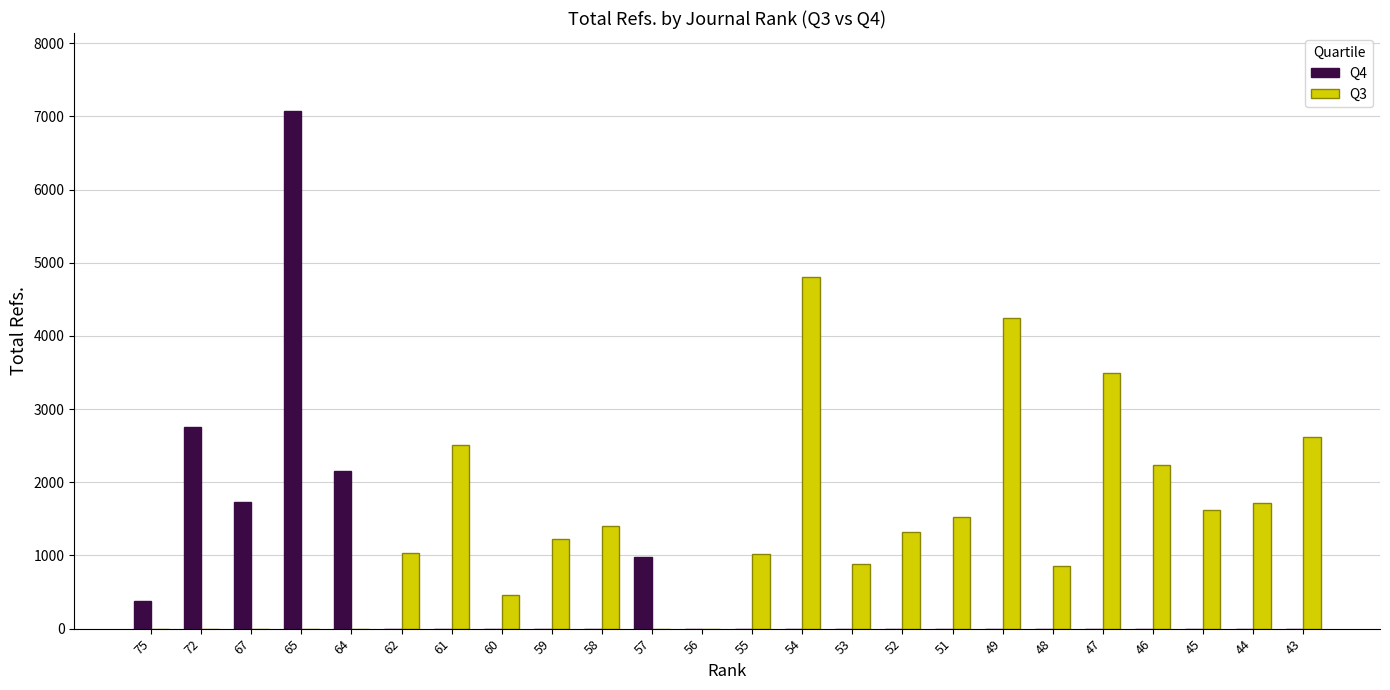

The value of Q4 at 61 is 2304. True or false?

False